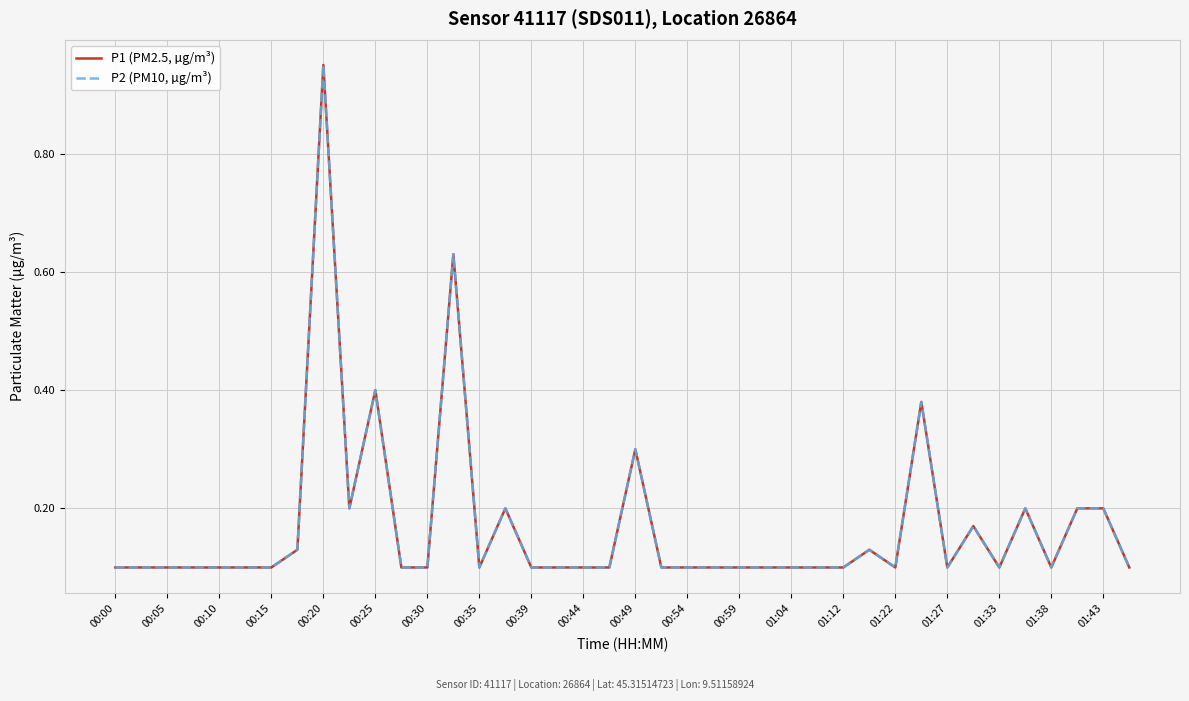

What is the maximum value for P2 (PM10, µg/m³)?

0.9